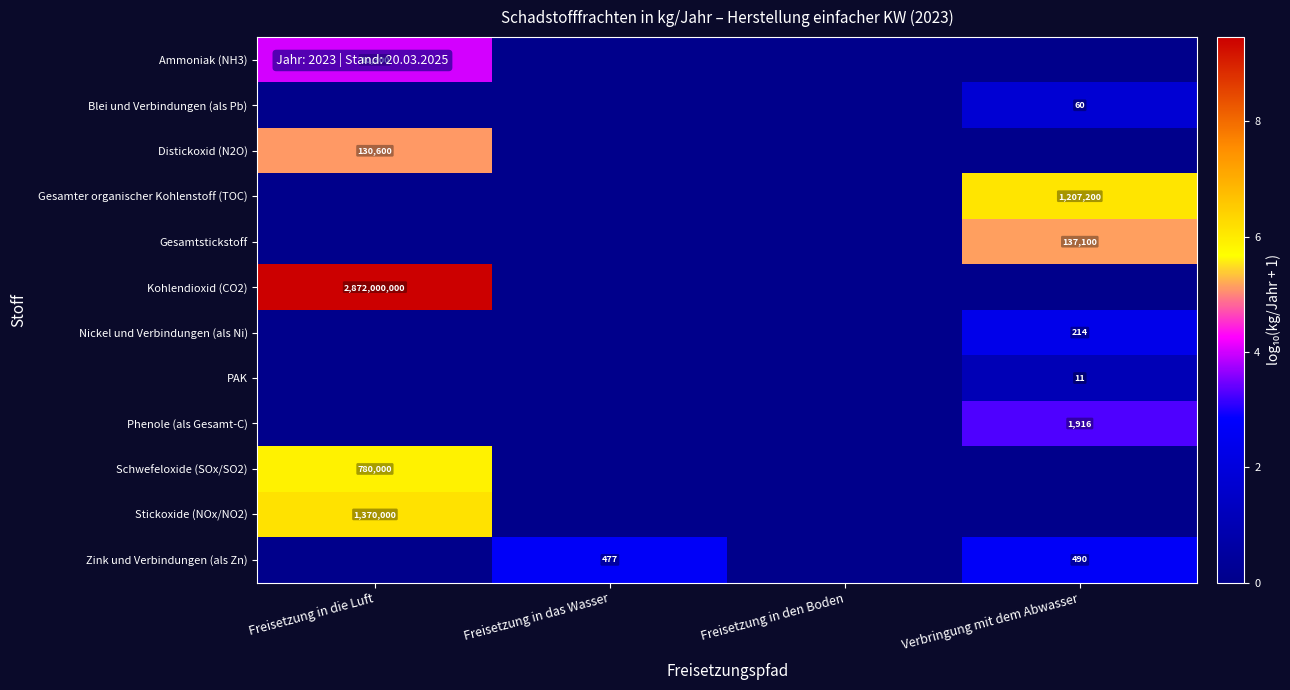

The Zink und Verbindungen (als Zn) series shows 490 at Verbringung mit dem Abwasser. True or false?

True